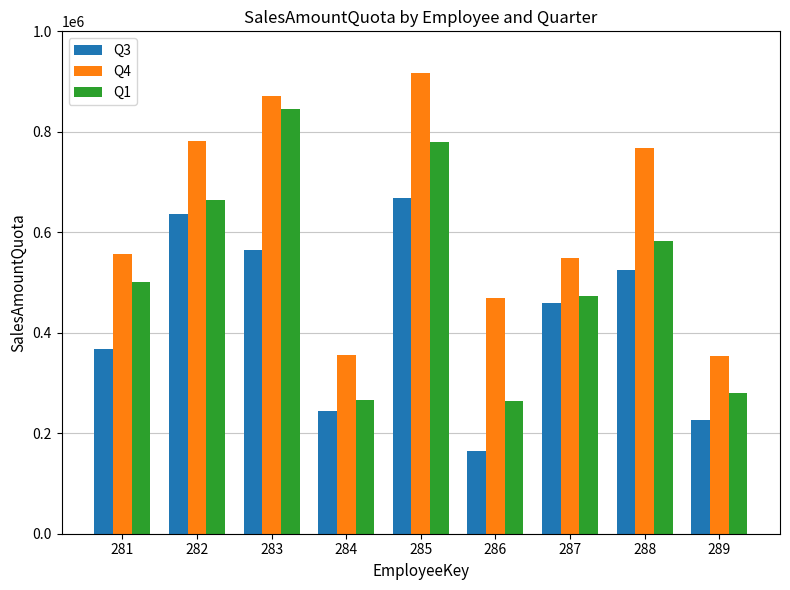

What is the average value of the Q4 series?

624444